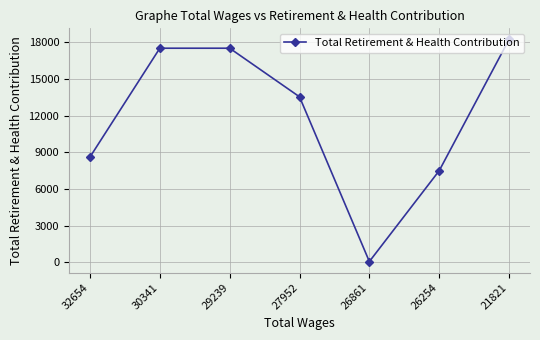

Which category has the highest value across all series?

21821